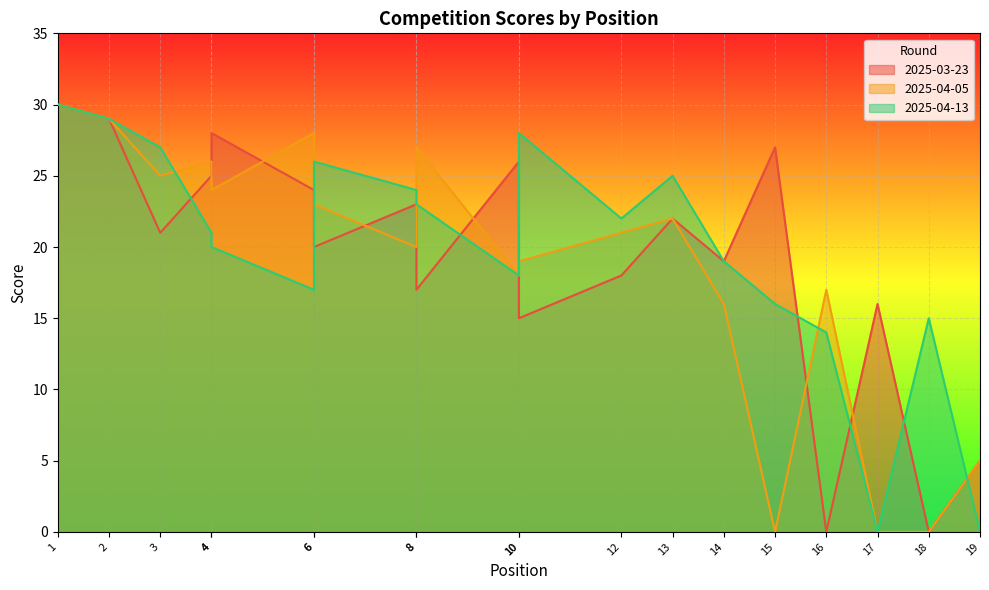

The value of 2025-04-05 at 12 is 21. True or false?

True